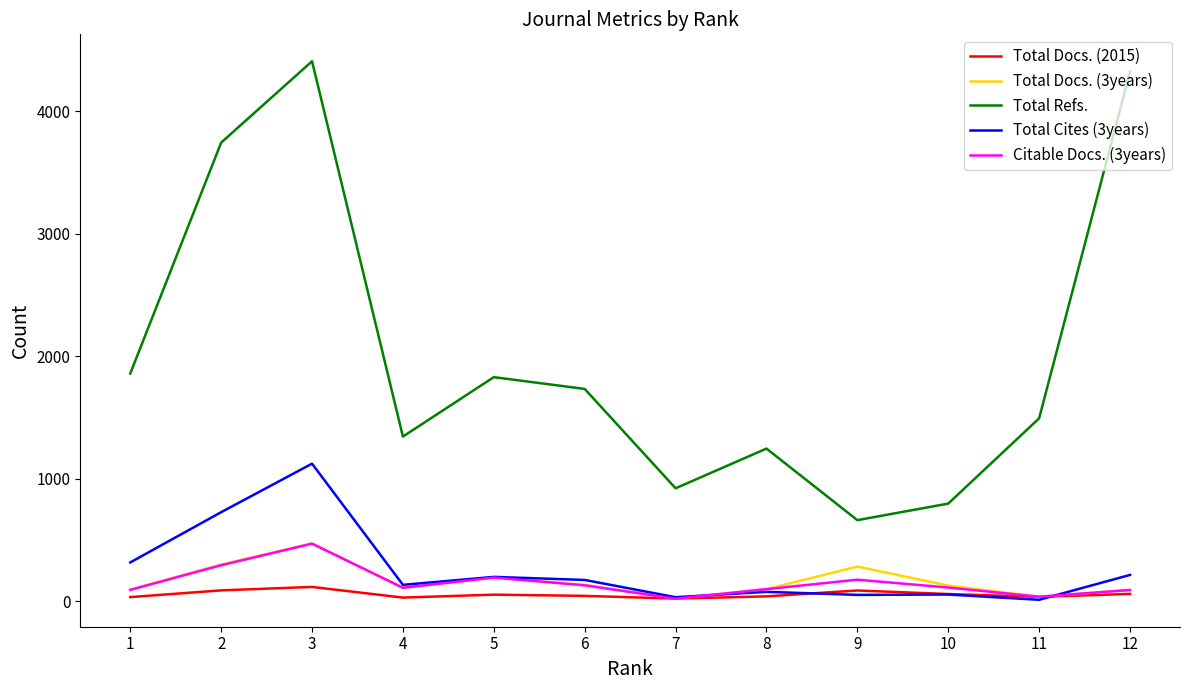

Between 1 and 3, which series saw the biggest shift?

Total Refs.